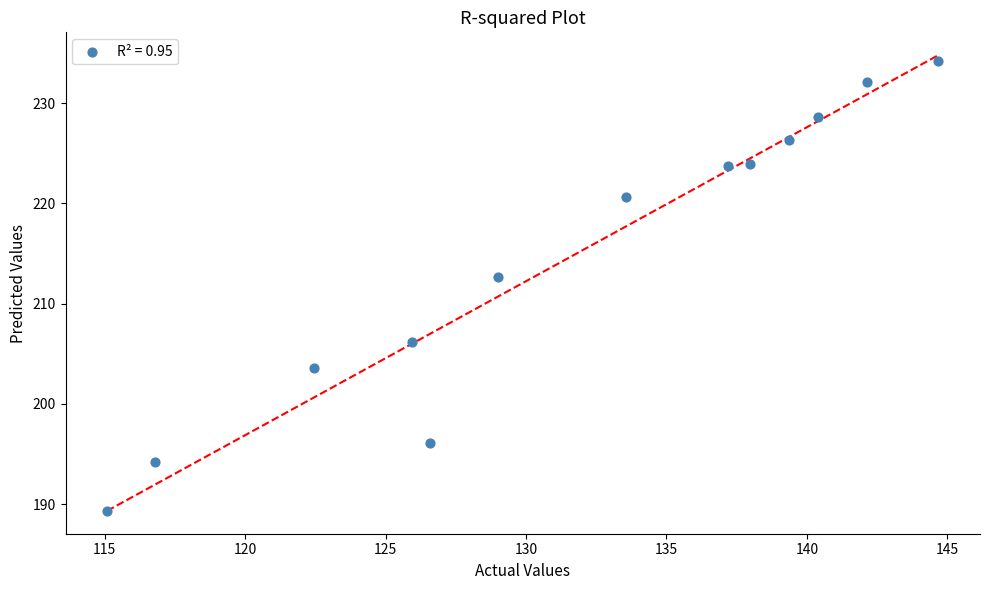

What is the range of X values (max minus min)?

29.6